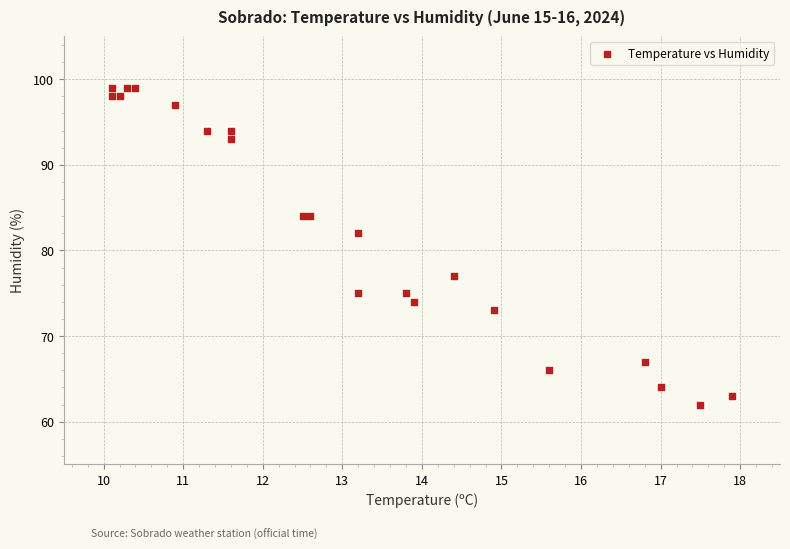

What is the range of Y values (max minus min)?

37